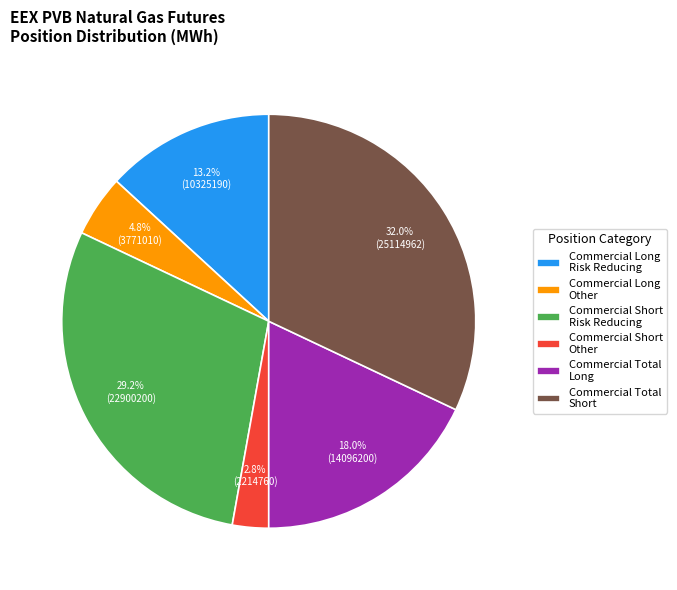

Combined, do Commercial Short Risk Reducing and Commercial Total Short account for over 50%?

Yes